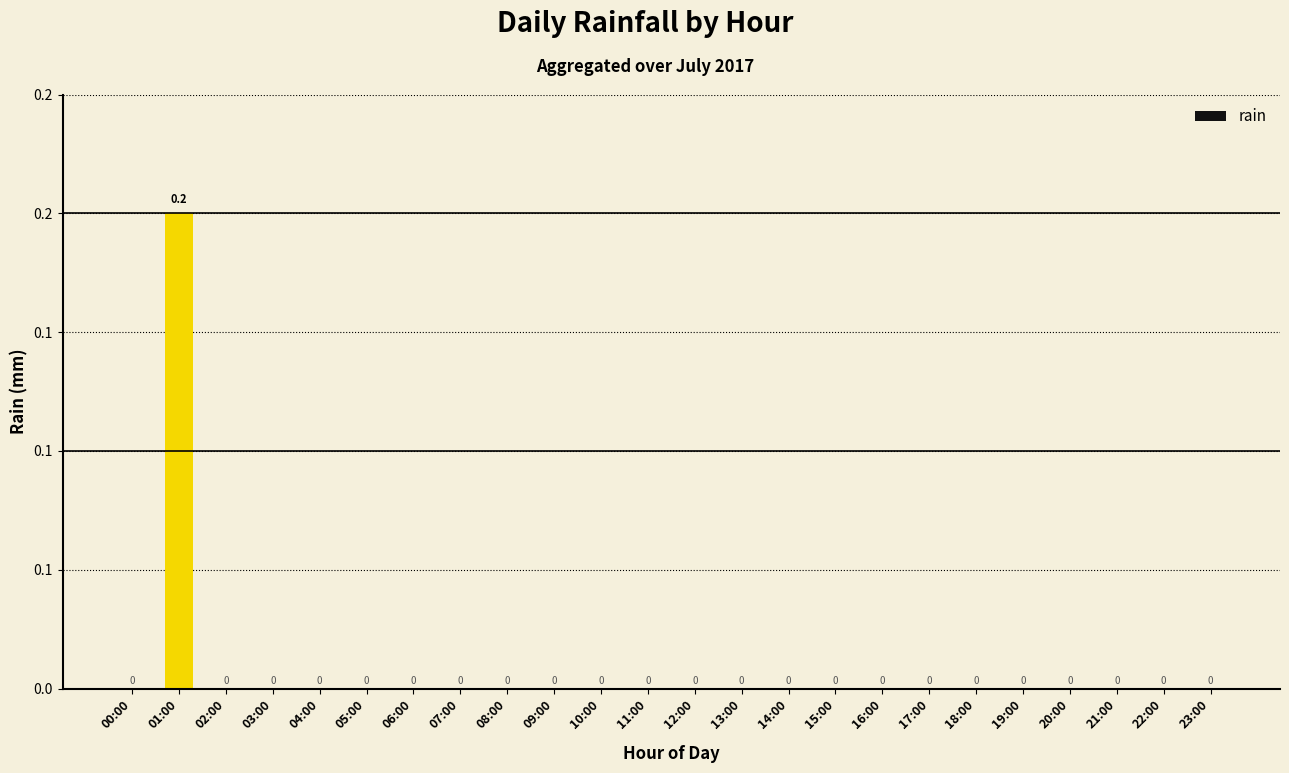

Are the bars horizontal?

No